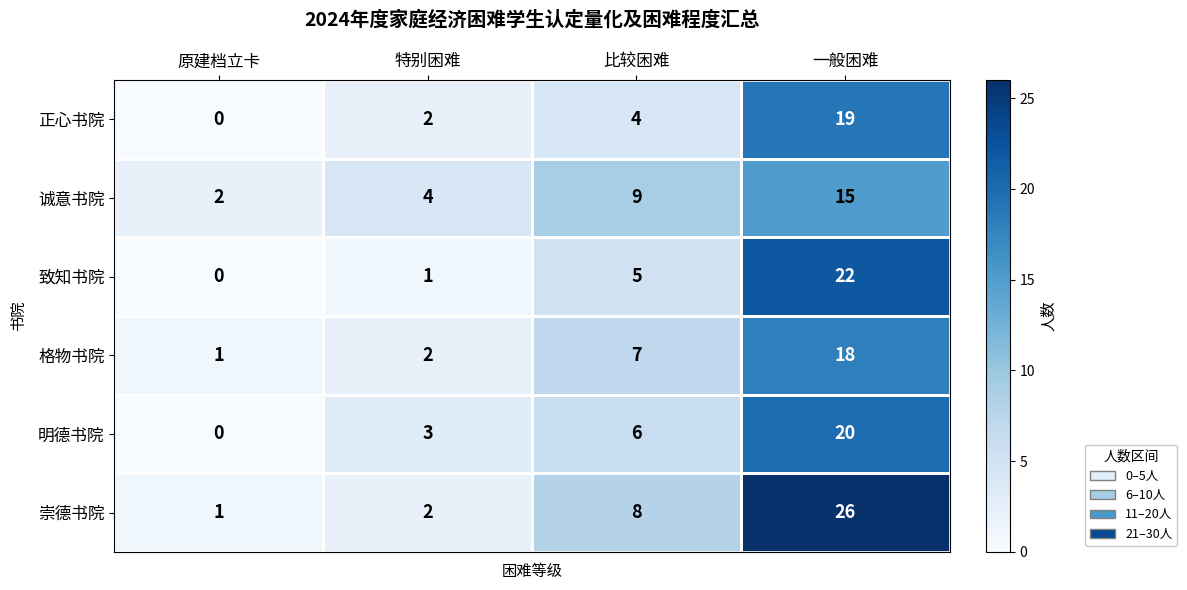

What is the total value across all series at 原建档立卡?

4